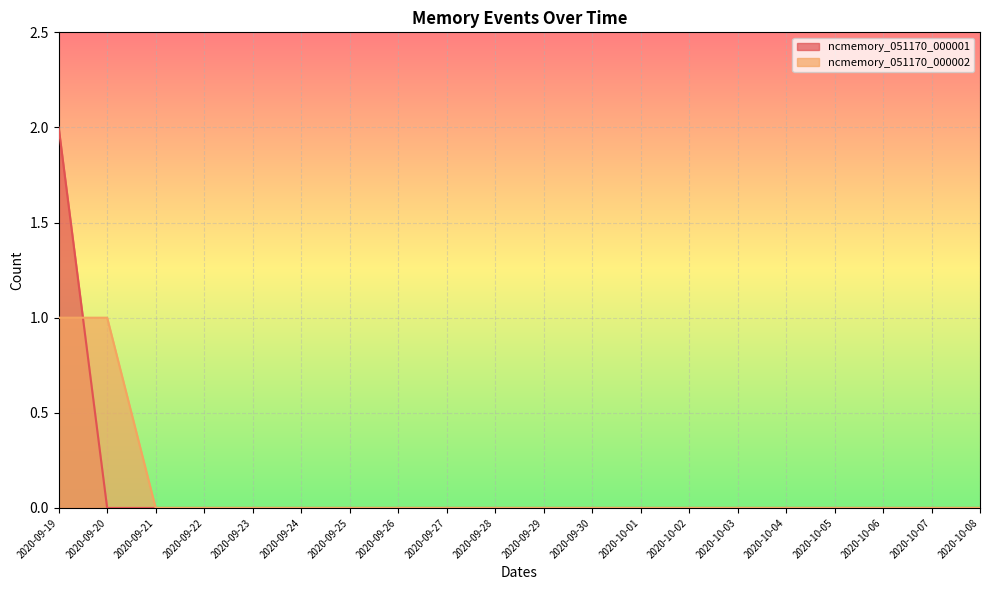

True or false: ncmemory_051170_000001 has more than 1 points higher than both neighbors.

False